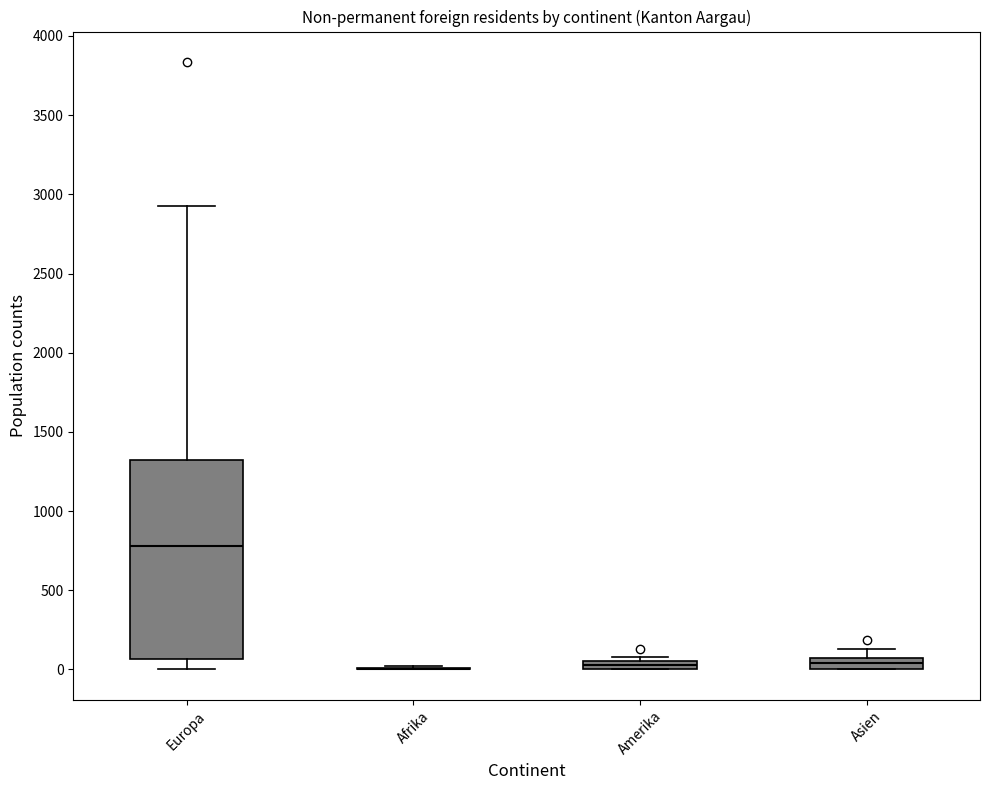

Where is the lower edge of the box for Asien on the y-axis? The values are not printed on the chart, so give them approximately, as read against the axis.

0